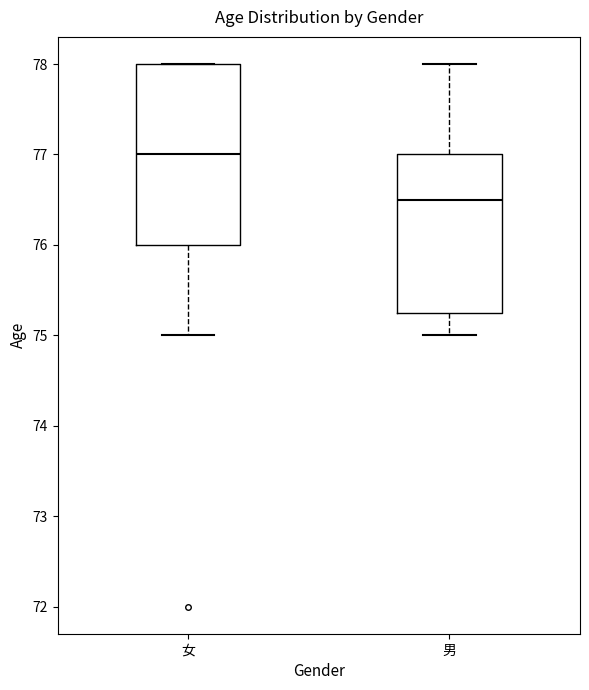

Which box's median line is the highest?

女